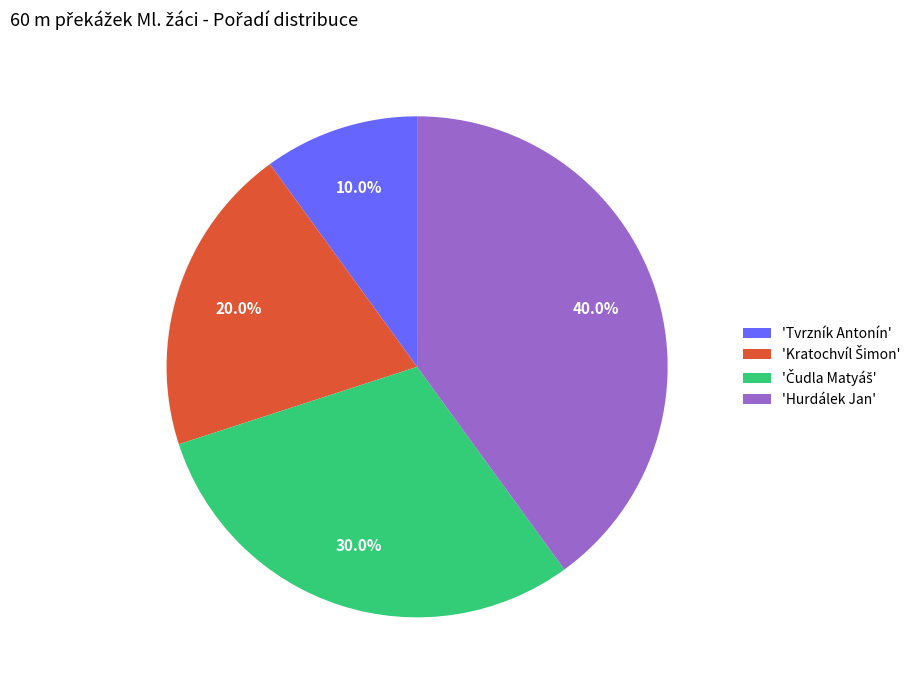

Combined, what portion of the pie is 'Tvrzník Antonín' and 'Hurdálek Jan'?

50.0%